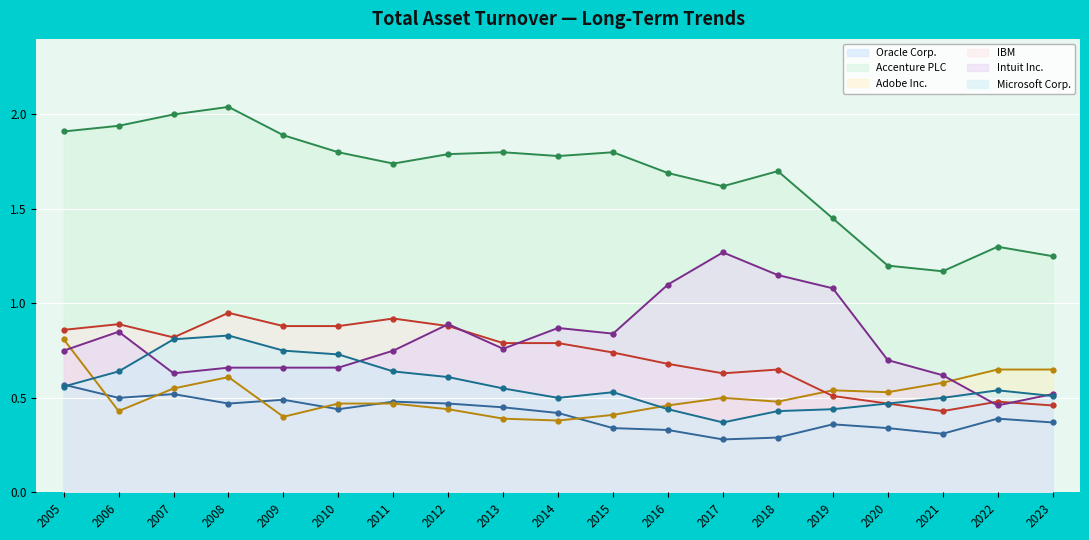

Reading left to right, extract all data points from this chart.

Oracle Corp.: 0.6	0.5	0.5	0.5	0.5	0.4	0.5	0.5	0.5	0.4	0.3	0.3	0.3	0.3	0.4	0.3	0.3	0.4	0.4
Accenture PLC: 1.9	1.9	2.0	2.0	1.9	1.8	1.7	1.8	1.8	1.8	1.8	1.7	1.6	1.7	1.4	1.2	1.2	1.3	1.2
Adobe Inc.: 0.8	0.4	0.6	0.6	0.4	0.5	0.5	0.4	0.4	0.4	0.4	0.5	0.5	0.5	0.5	0.5	0.6	0.7	0.7
IBM: 0.9	0.9	0.8	0.9	0.9	0.9	0.9	0.9	0.8	0.8	0.7	0.7	0.6	0.7	0.5	0.5	0.4	0.5	0.5
Intuit Inc.: 0.8	0.8	0.6	0.7	0.7	0.7	0.8	0.9	0.8	0.9	0.8	1.1	1.3	1.1	1.1	0.7	0.6	0.5	0.5
Microsoft Corp.: 0.6	0.6	0.8	0.8	0.8	0.7	0.6	0.6	0.6	0.5	0.5	0.4	0.4	0.4	0.4	0.5	0.5	0.5	0.5